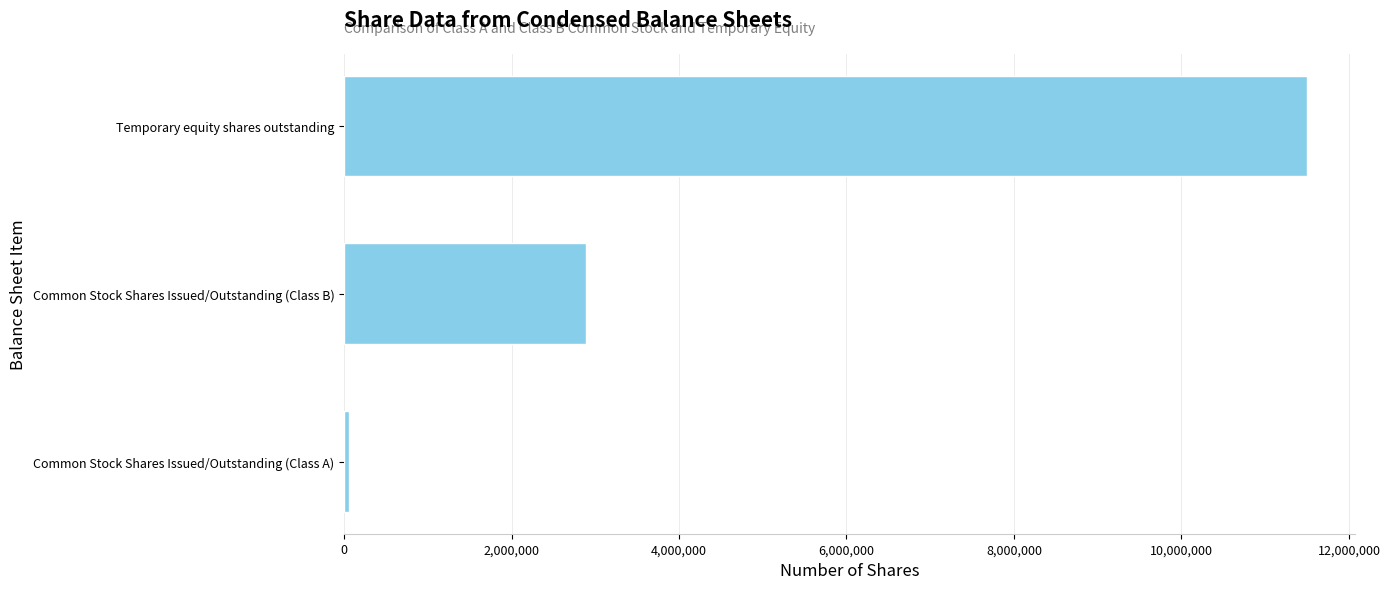

How many bars are there in total?

3